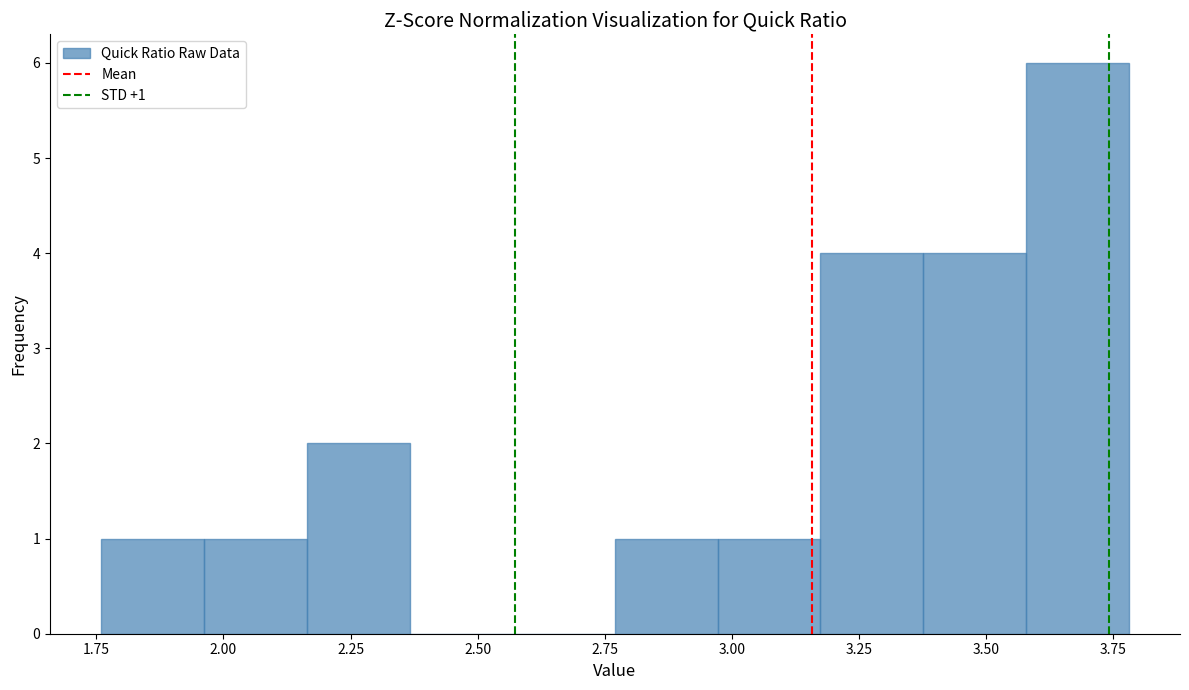

Which range on the x-axis has the tallest bar?

3.60 to 3.80